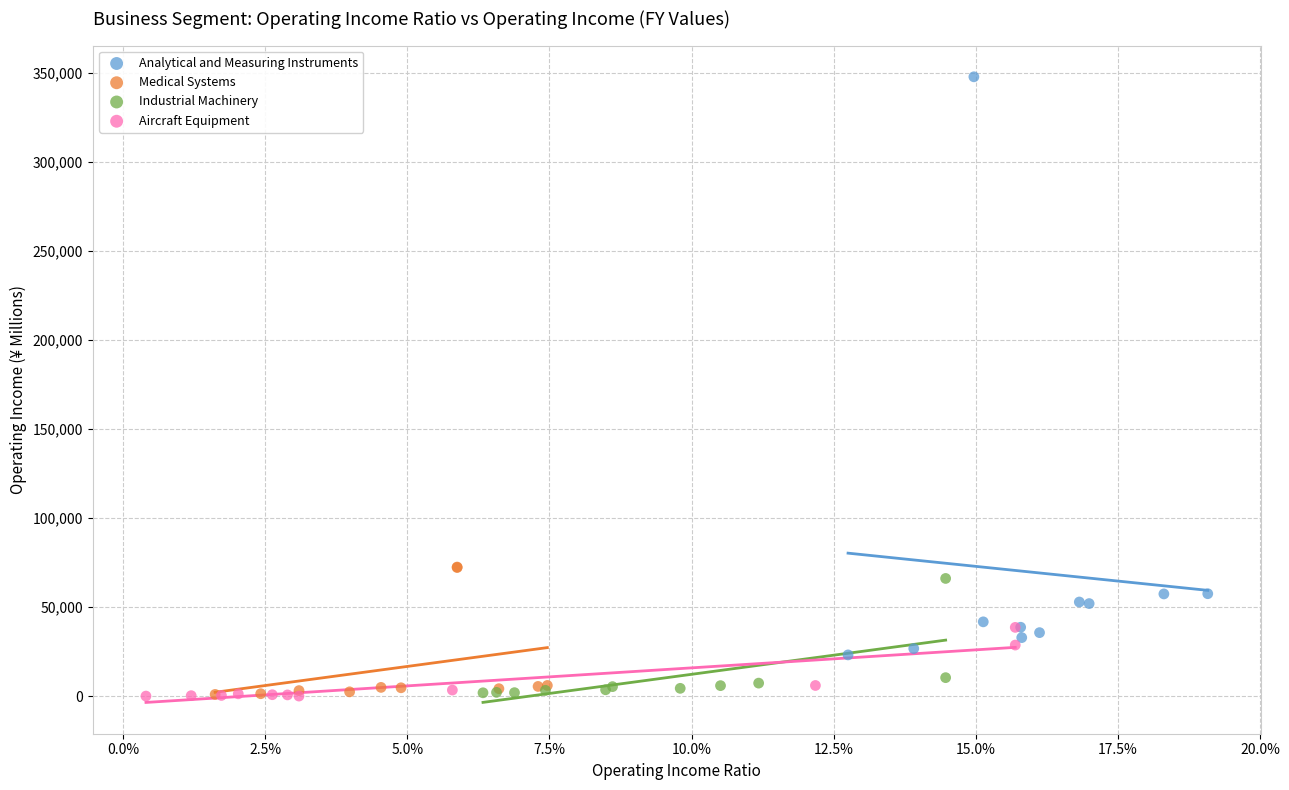

Which series contains the highest Y value?

Analytical and Measuring Instruments